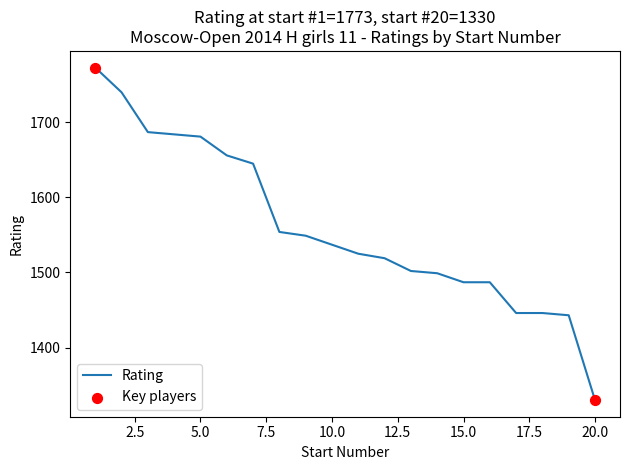

What is the difference between the maximum and minimum values?

443